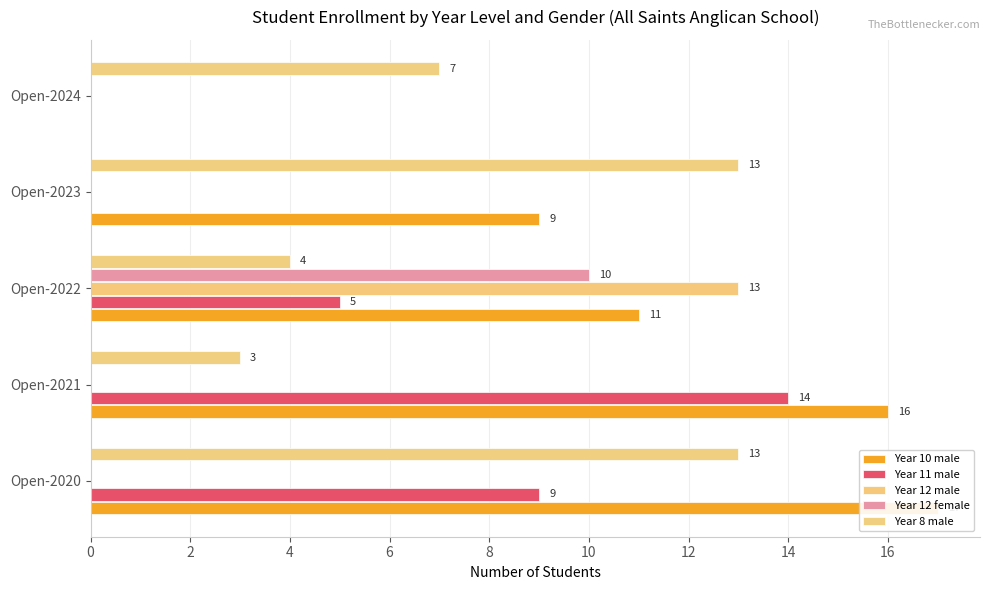

The Year 10 male series shows 18 at Open-2022. True or false?

False